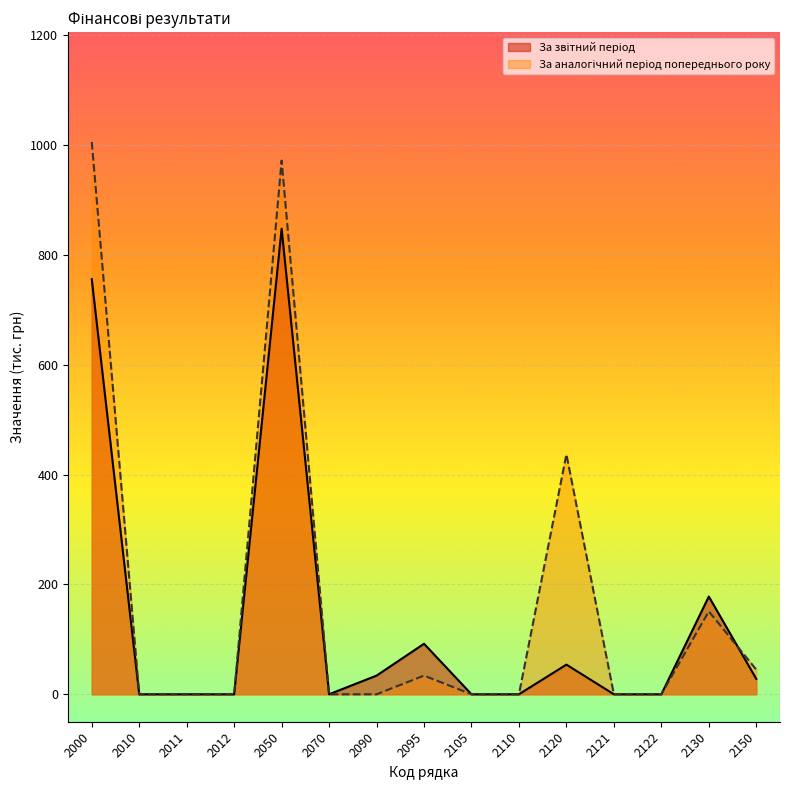

True or false: За звітний період and За аналогічний період попереднього року cross at least once.

True